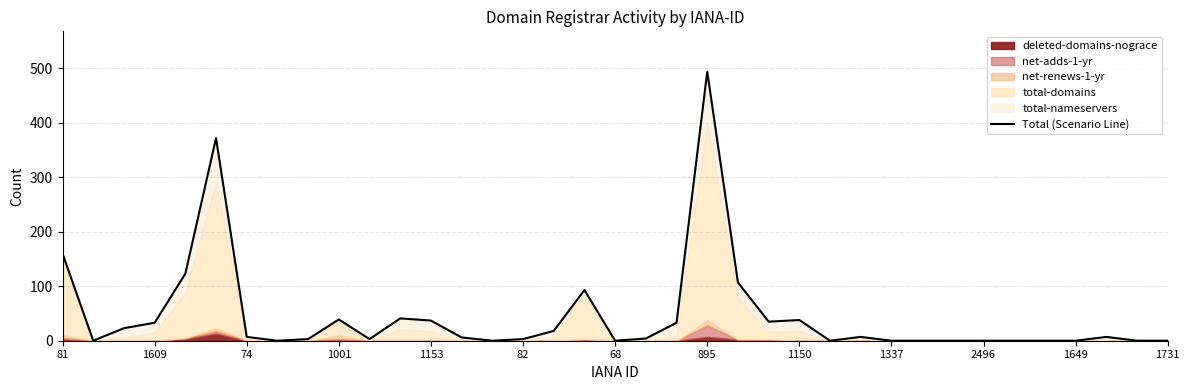

Which has a higher value, 1649 or 82?

82